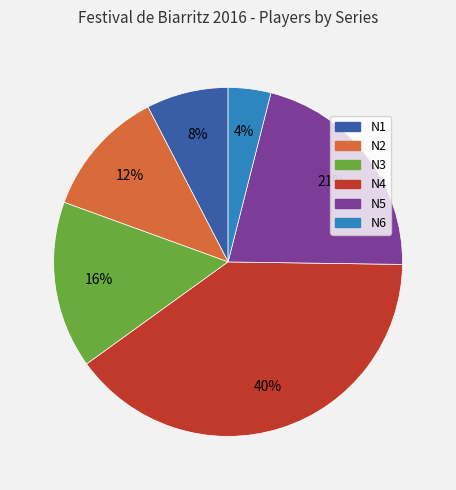

To the nearest percent, what is the difference between the N6 and N4 slice percentages?

36%